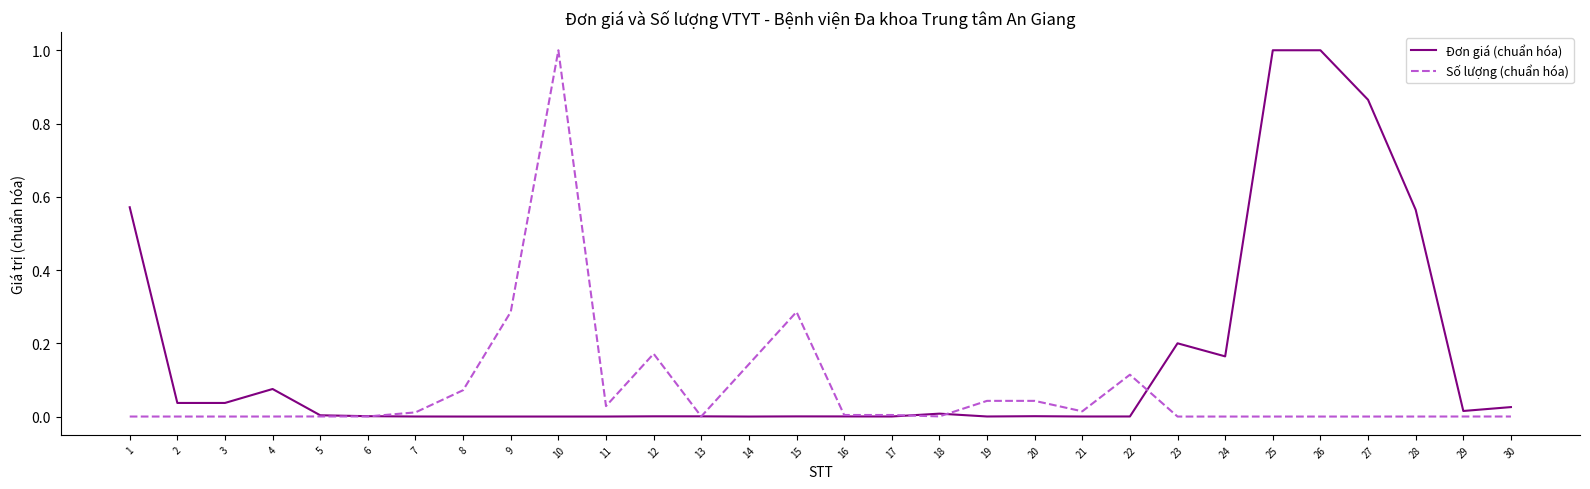

True or false: Số lượng (chuẩn hóa) has a value of 0.0 at 11.

True